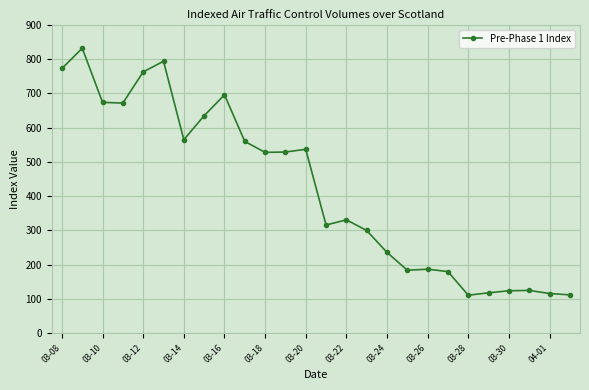

What is the minimum value shown in the chart?

111